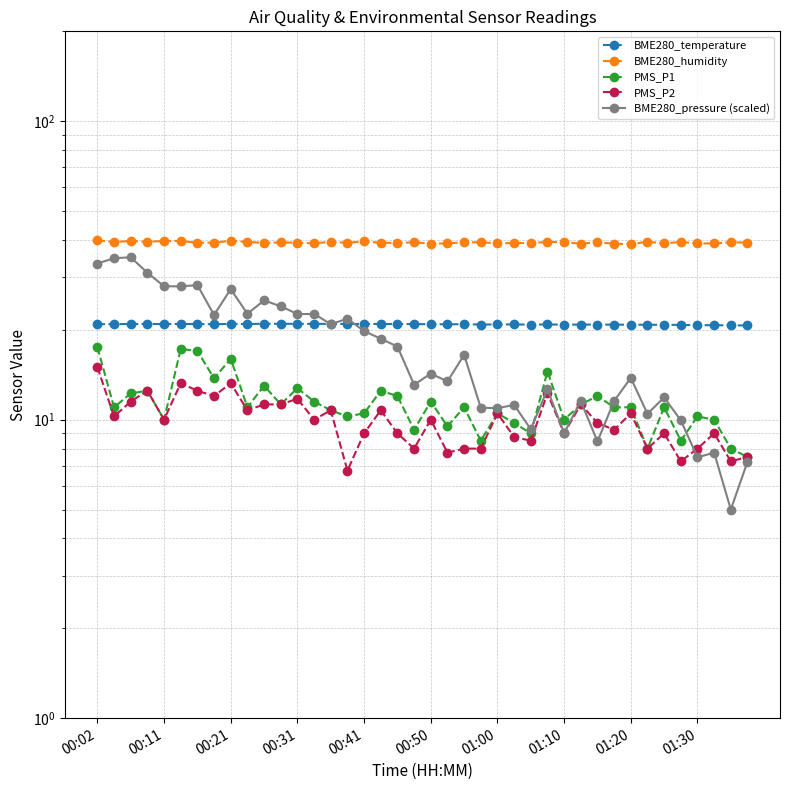

True or false: BME280_humidity and BME280_pressure (scaled) cross at least once.

False